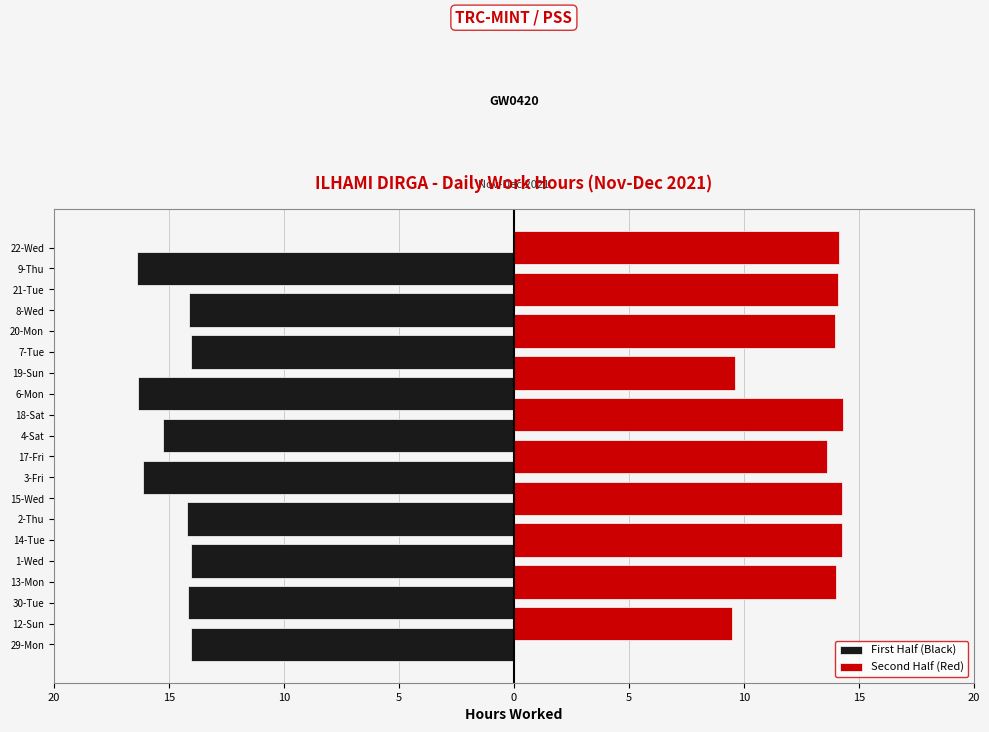

What are all the series names shown in the legend?

First Half (Black), Second Half (Red)